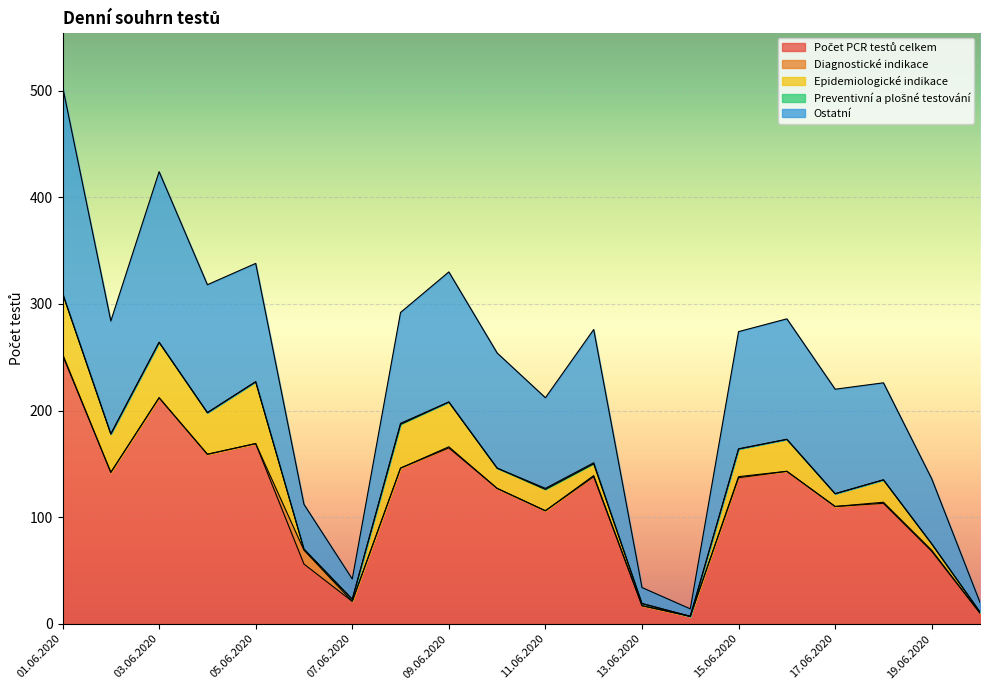

What is the label of the 16th point from the right?

05.06.2020